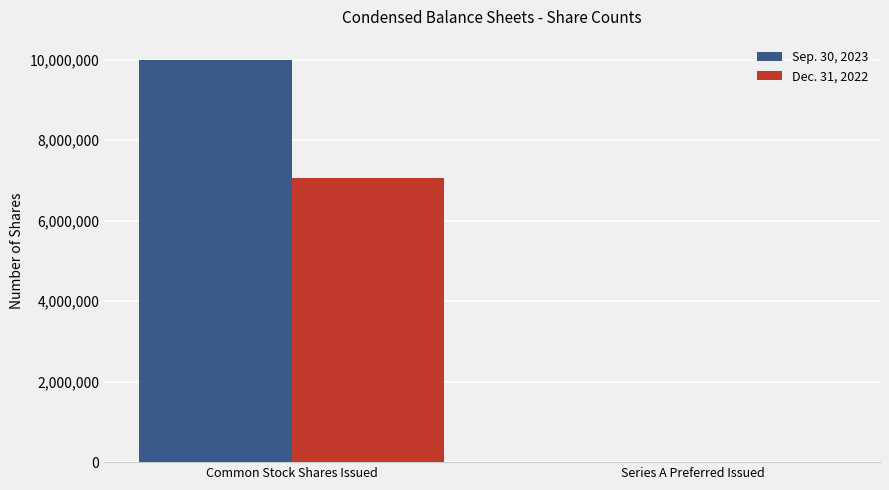

Which category has the highest value in the Sep. 30, 2023 series?

Common Stock Shares Issued